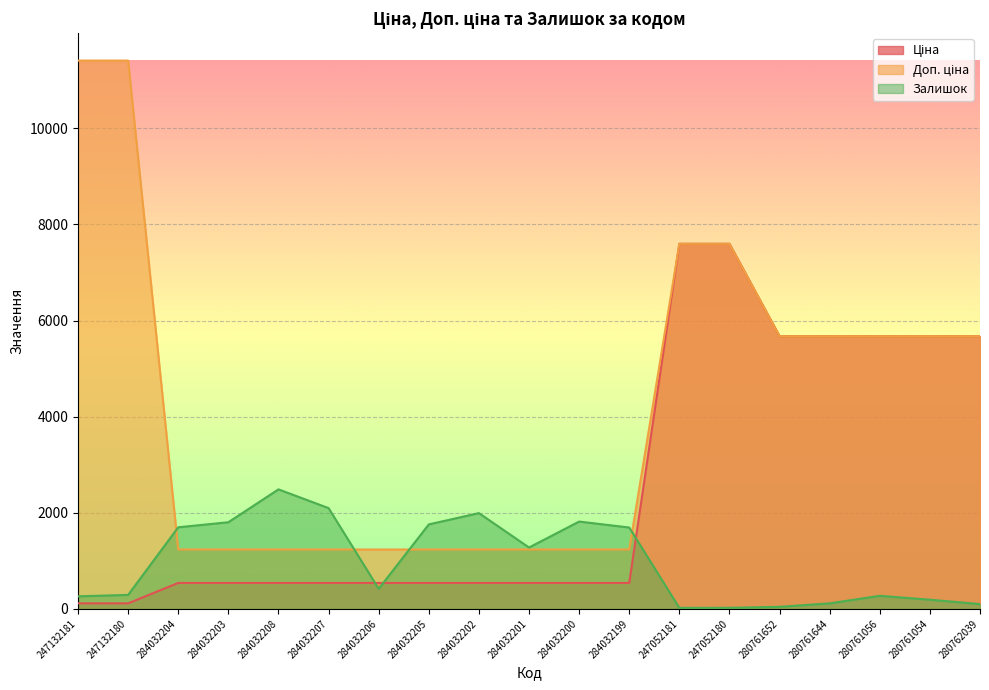

Reading right to left, list all the values displayed in this chart.

Ціна: 280762039=5673.8	280761054=5673.8	280761056=5673.8	280761644=5673.8	280761652=5673.8	247052180=7596.5	247052181=7596.5	284032199=539.0	284032200=539.0	284032201=539.0	284032202=539.0	284032205=539.0	284032206=539.0	284032207=539.0	284032208=539.0	284032203=539.0	284032204=539.0	247132180=114.1	247132181=114.1
Доп. ціна: 280762039=5673.8	280761054=5673.8	280761056=5673.8	280761644=5673.8	280761652=5673.8	247052180=7596.5	247052181=7596.5	284032199=1235.4	284032200=1235.4	284032201=1235.4	284032202=1235.4	284032205=1235.4	284032206=1235.4	284032207=1235.4	284032208=1235.4	284032203=1235.4	284032204=1235.4	247132180=11410.0	247132181=11410.0
Залишок: 280762039=99.0	280761054=190.0	280761056=271.0	280761644=114.0	280761652=42.0	247052180=21.0	247052181=20.0	284032199=1692.0	284032200=1816.0	284032201=1276.0	284032202=1992.0	284032205=1757.0	284032206=417.0	284032207=2096.0	284032208=2486.0	284032203=1802.0	284032204=1697.0	247132180=290.0	247132181=260.0